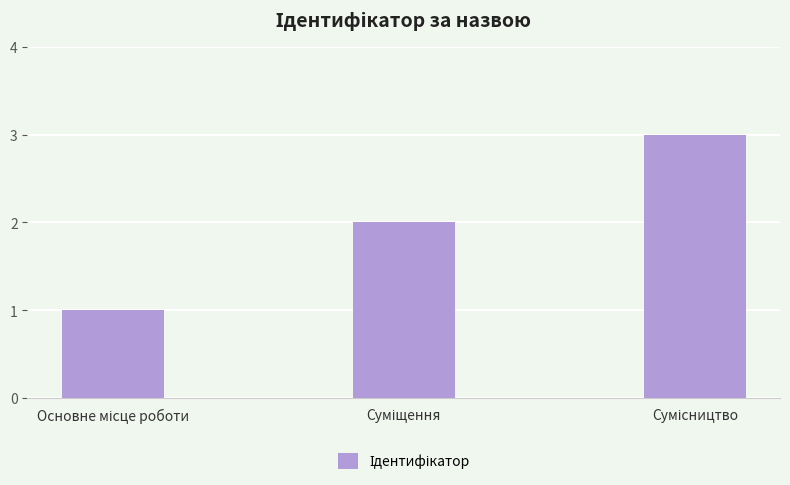

What is the greatest value displayed?

3